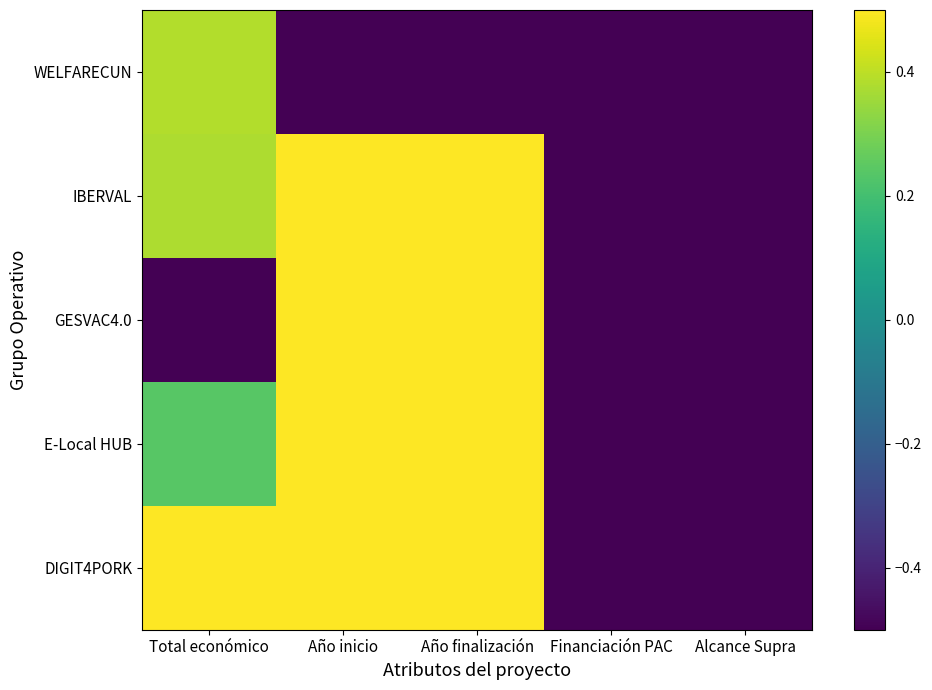

Reading left to right, extract all data points from this chart.

WELFARECUN: Total económico=0.4	Año inicio=-0.5	Año finalización=-0.5	Financiación PAC=-0.5	Alcance Supra=-0.5
IBERVAL: Total económico=0.4	Año inicio=0.5	Año finalización=0.5	Financiación PAC=-0.5	Alcance Supra=-0.5
GESVAC4.0: Total económico=-0.5	Año inicio=0.5	Año finalización=0.5	Financiación PAC=-0.5	Alcance Supra=-0.5
E-Local HUB: Total económico=0.2	Año inicio=0.5	Año finalización=0.5	Financiación PAC=-0.5	Alcance Supra=-0.5
DIGIT4PORK: Total económico=0.5	Año inicio=0.5	Año finalización=0.5	Financiación PAC=-0.5	Alcance Supra=-0.5